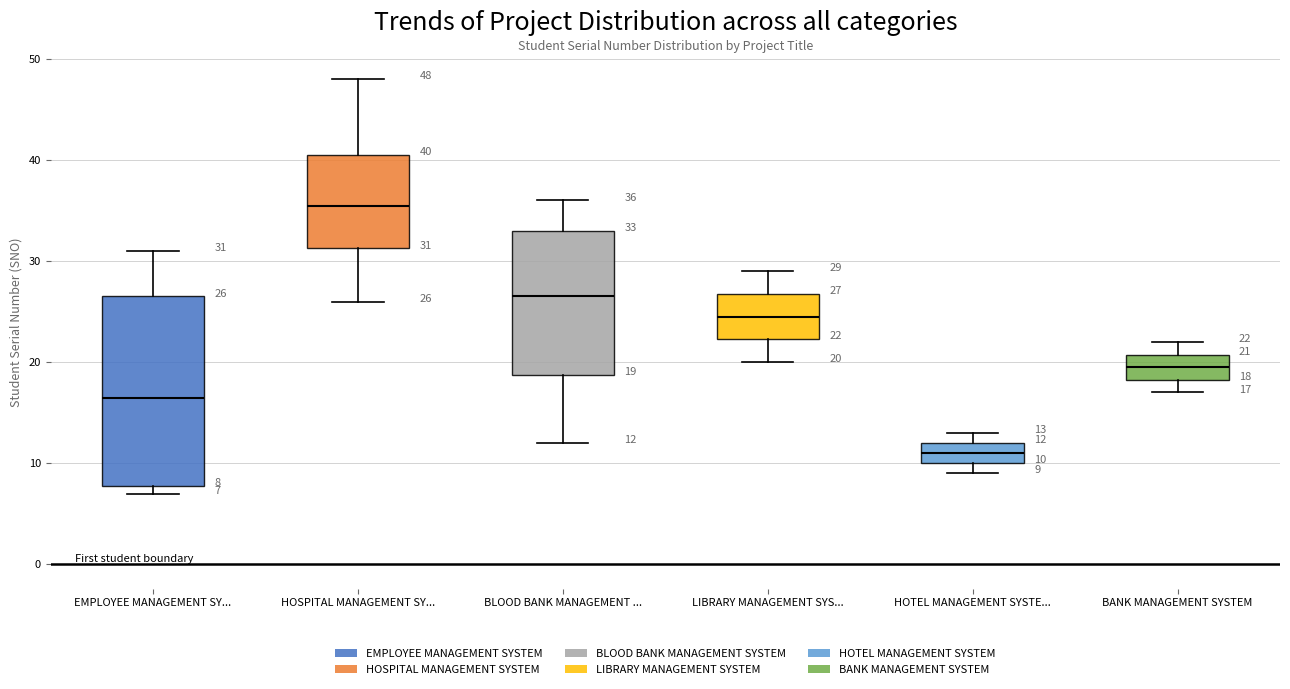

Which box's median line is the highest?

HOSPITAL MANAGEMENT SY...